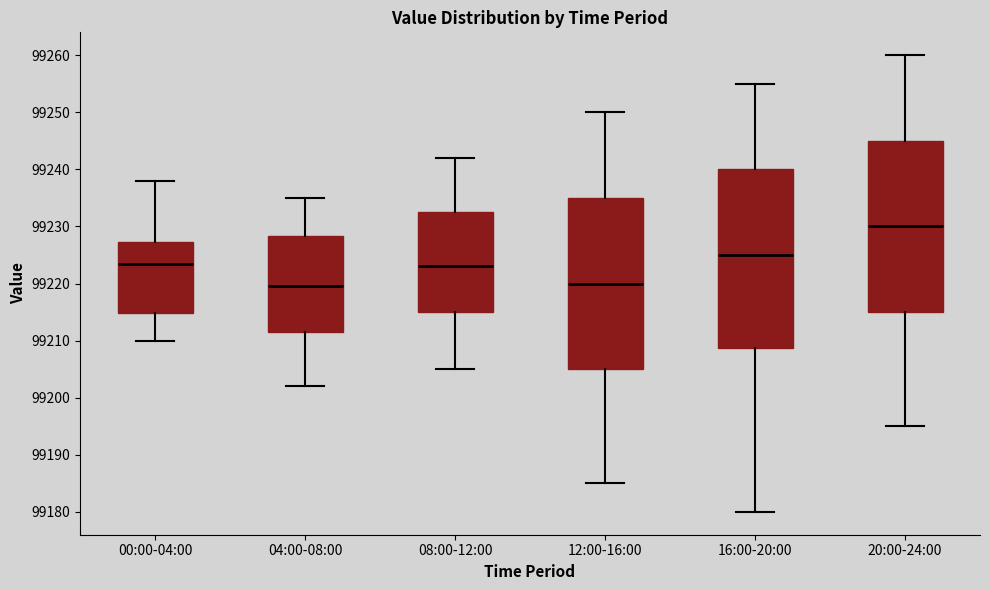

Which box has the highest median line?

20:00-24:00